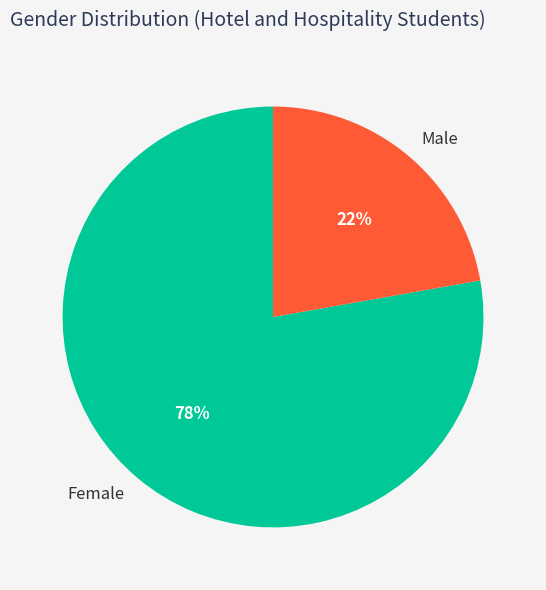

To the nearest percent, what is the average slice percentage?

50%